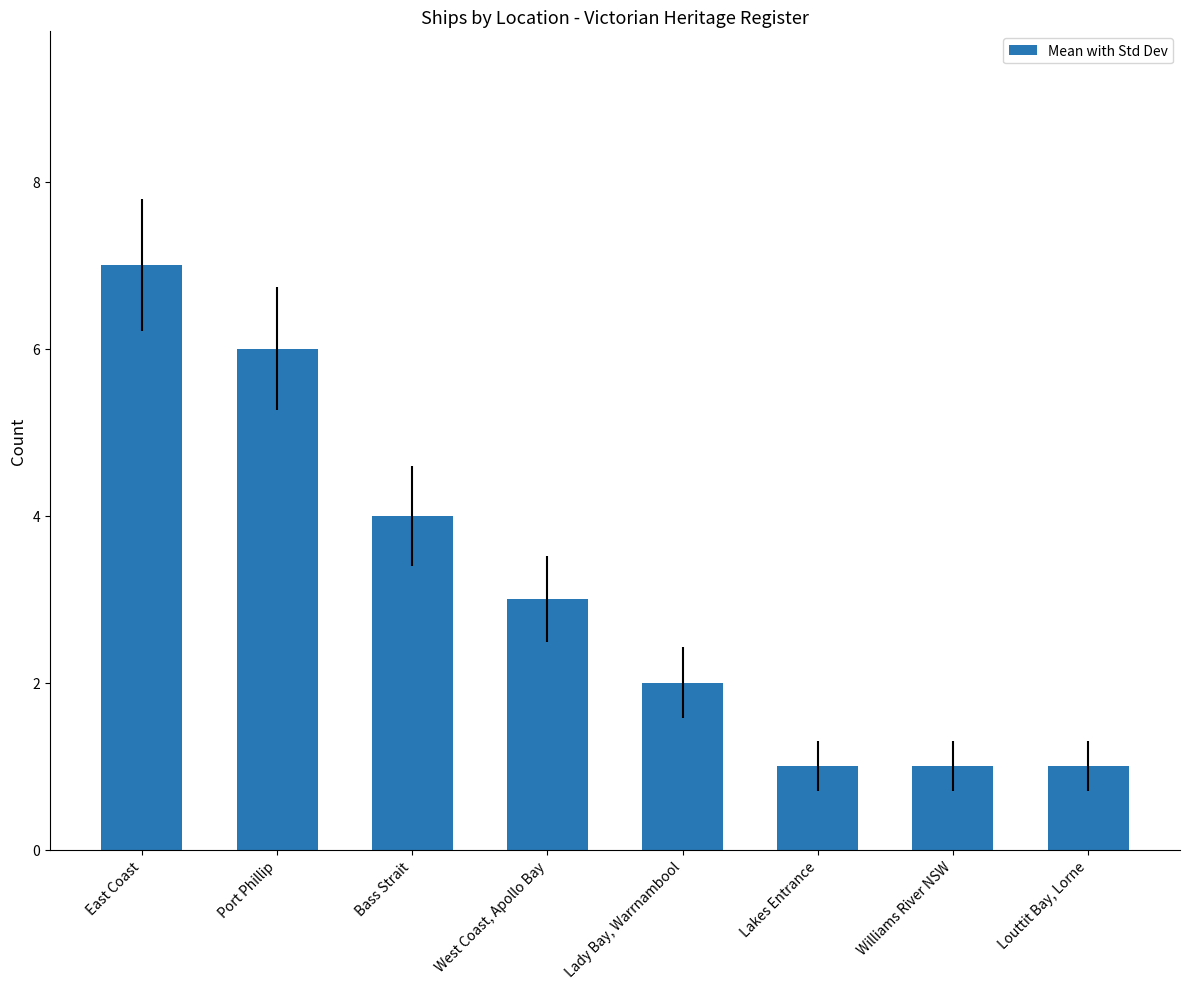

What is the smallest value displayed?

1